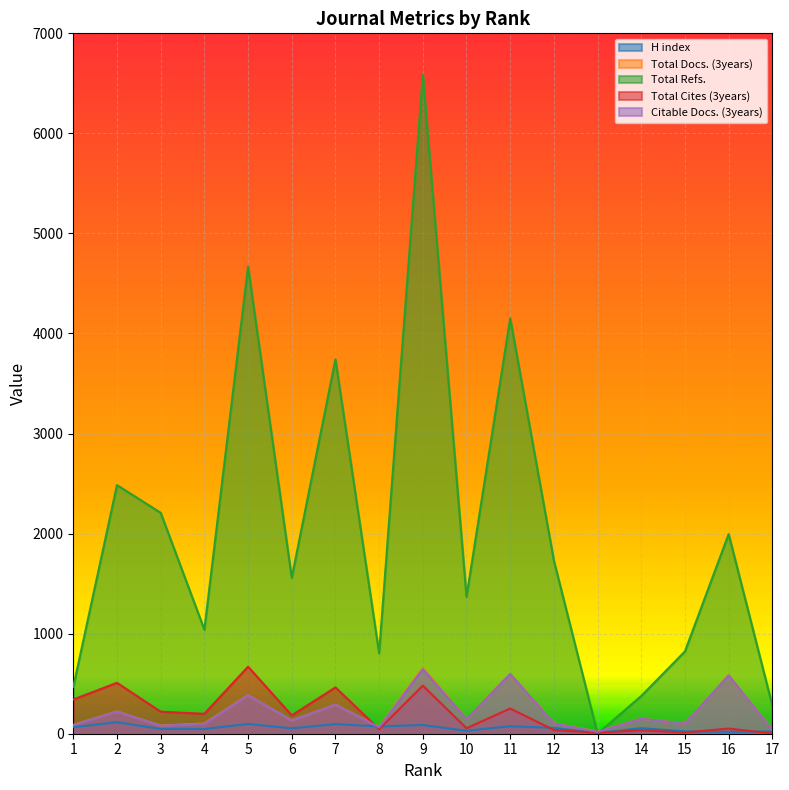

What is the difference between the highest and lowest values at 3?

2160